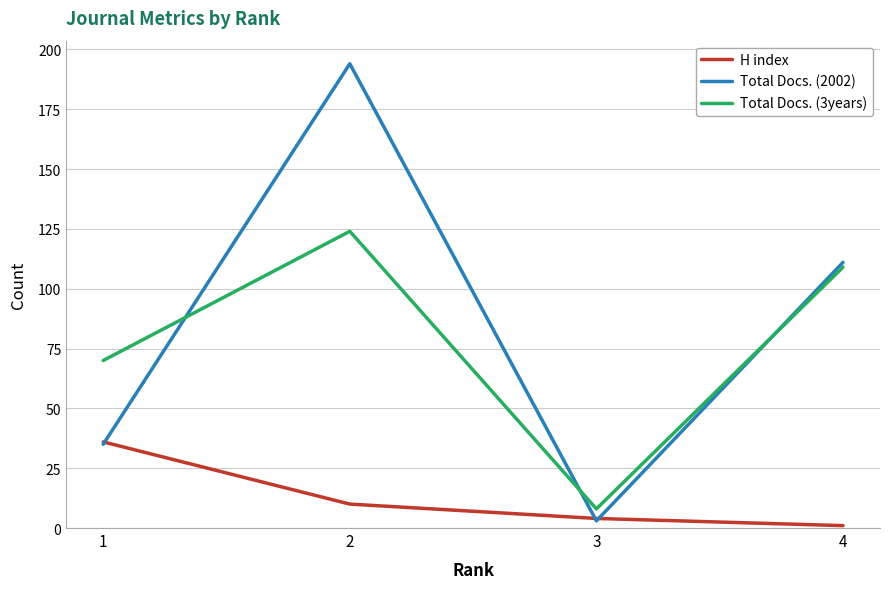

The Total Docs. (2002) series shows 71 at 2. True or false?

False